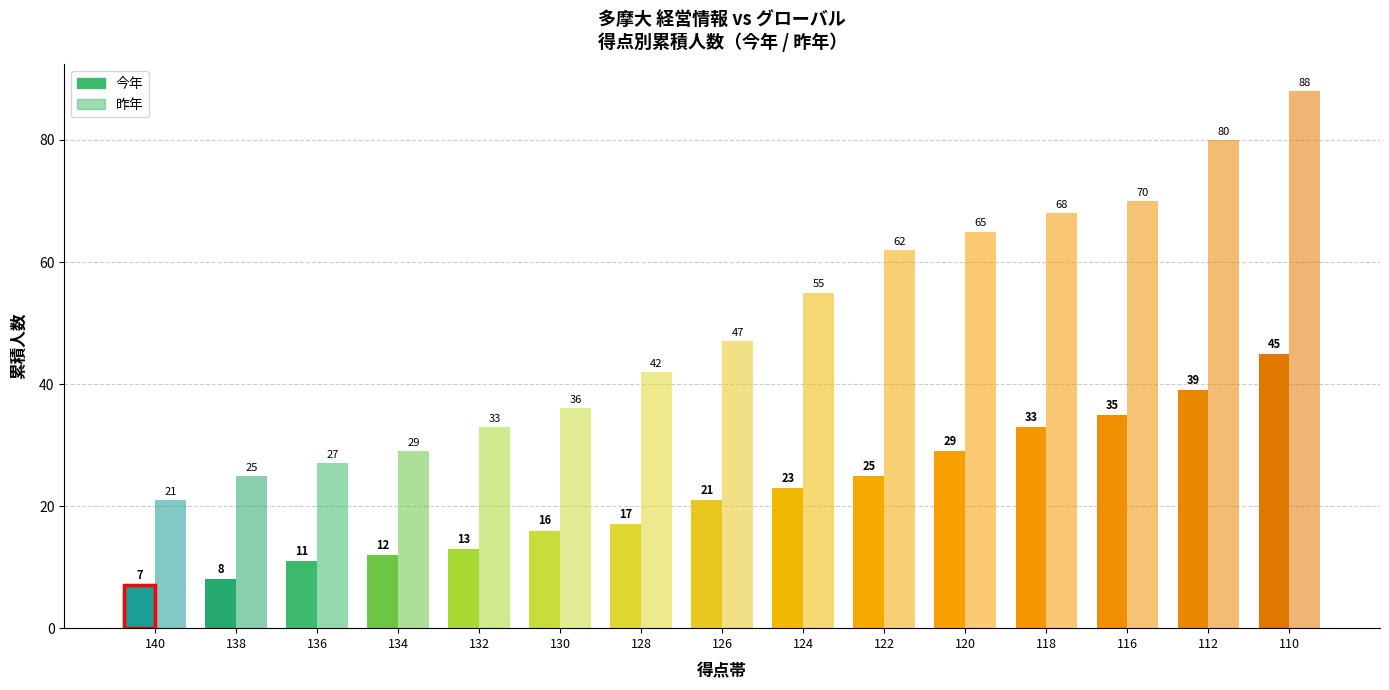

What is the difference between the second highest and minimum values in the 昨年 series?

59